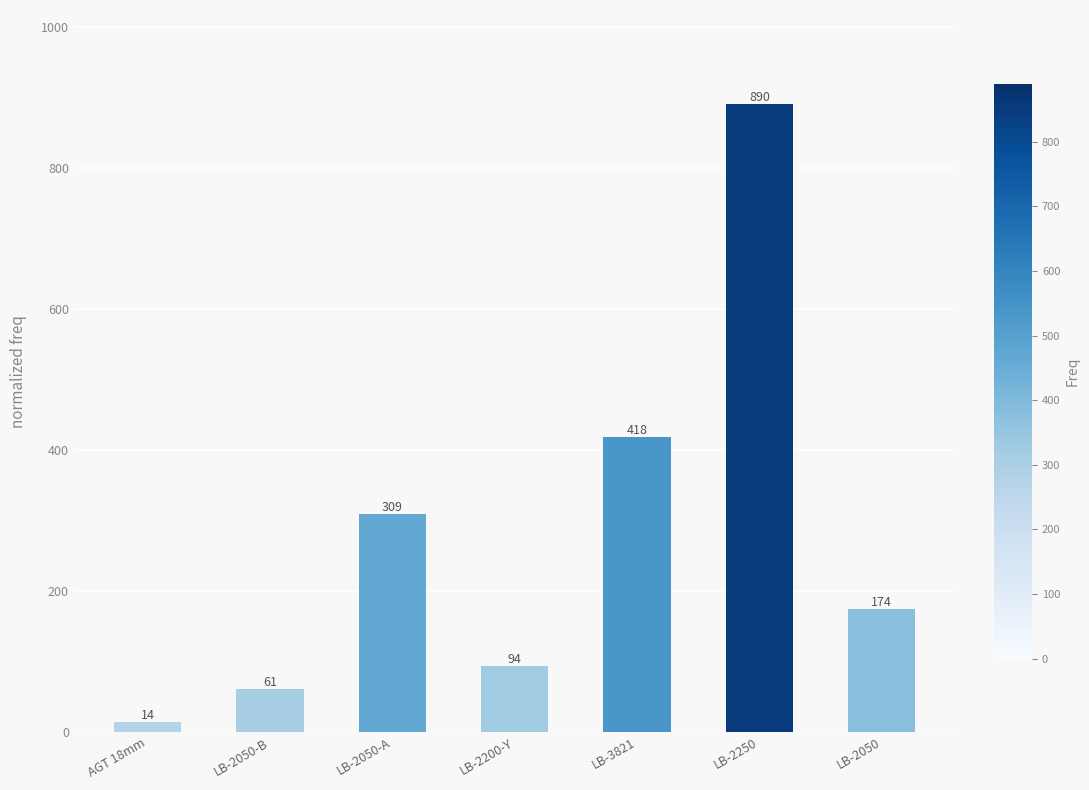

What is the label of the 4th bar from the right?

LB-2200-Y